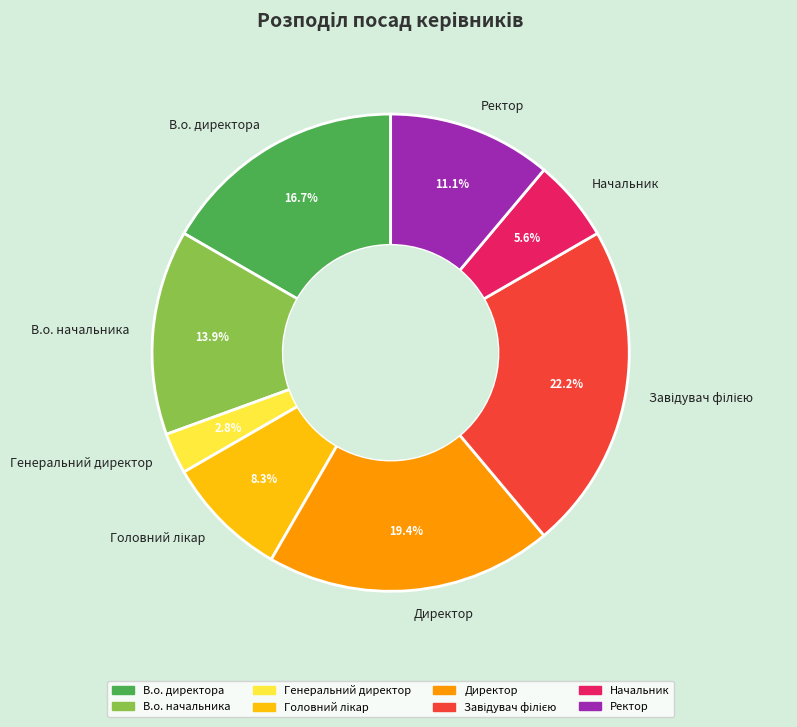

What is the total percentage of Директор and В.о. директора?

36.1%